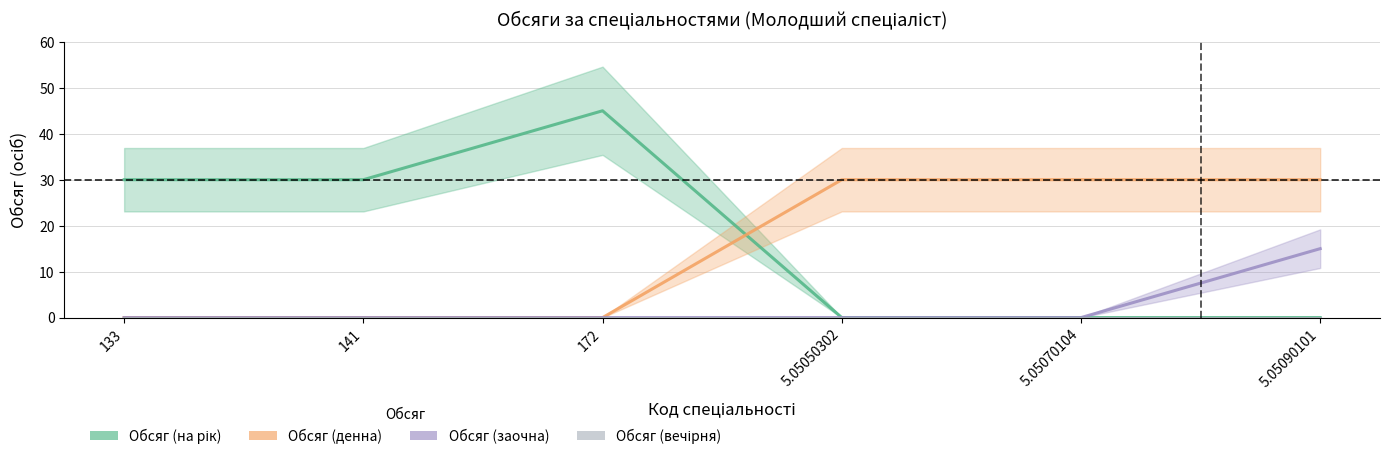

Rank the categories by Обсяг (на рік) value from highest to lowest.

172, 133, 141, 5.05050302, 5.05070104, 5.05090101